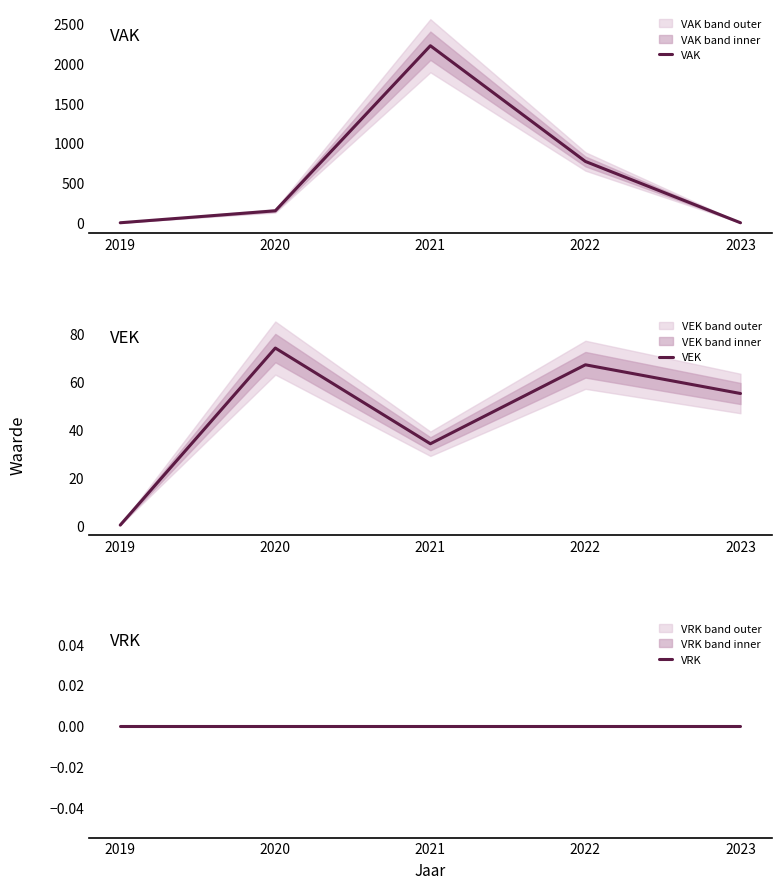

True or false: VRK has more than 0 points higher than both neighbors.

False